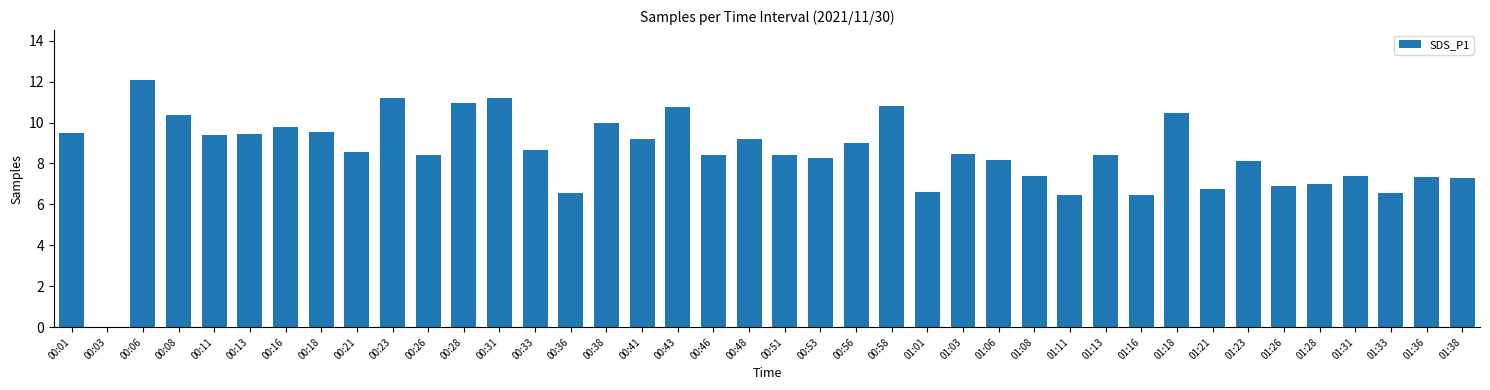

True or false: the data shows 6.6 at 01:33.

True